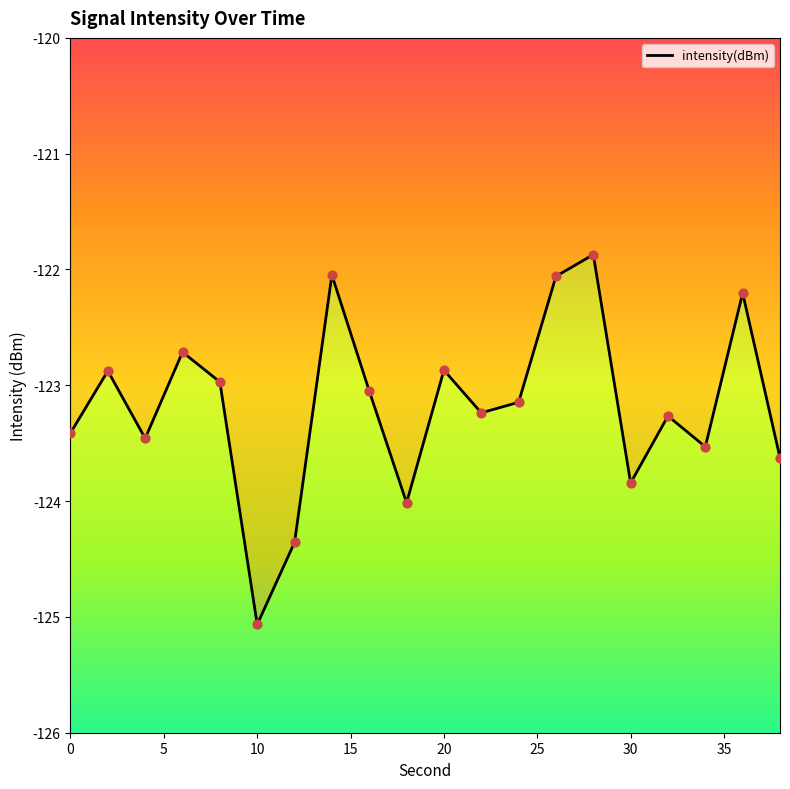

What is the change in value from 0 to 18?

-0.6